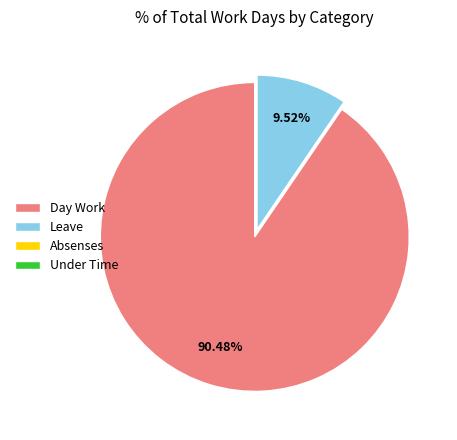

What is the largest slice in the pie chart?

Day Work